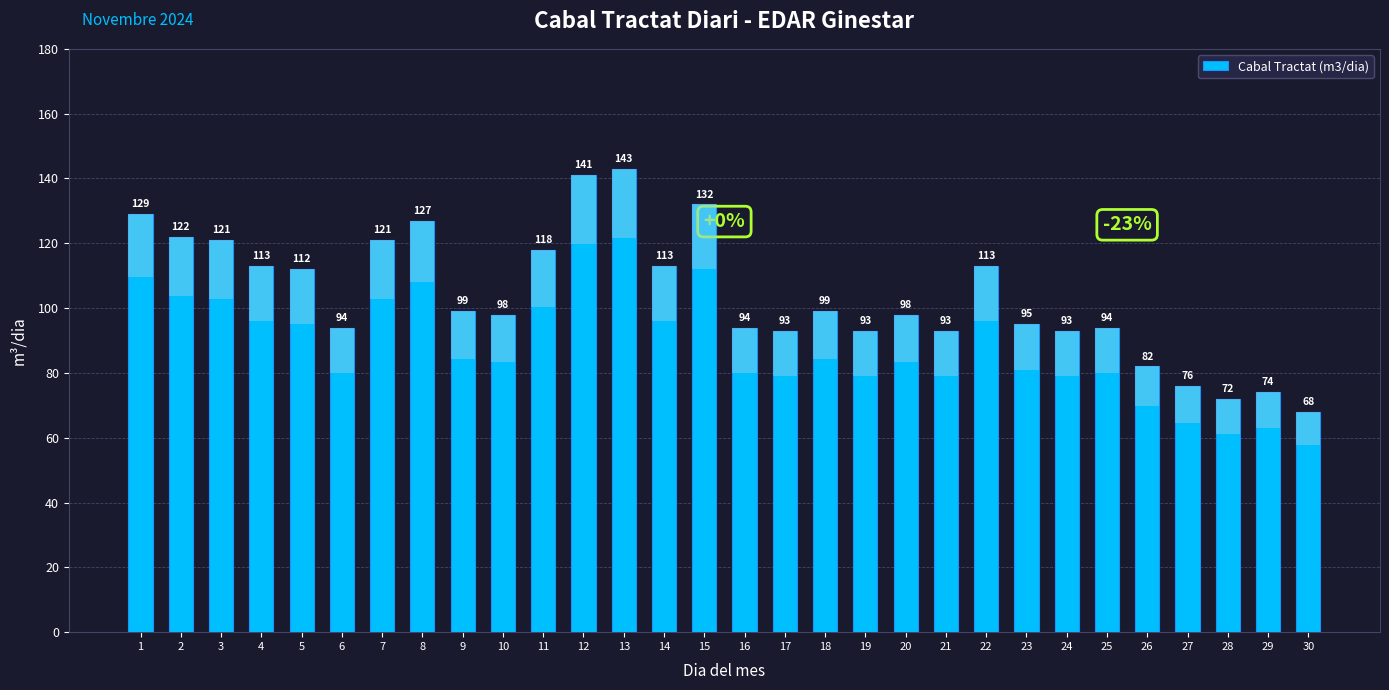

What is the sum of the values at 5 and 16?

206